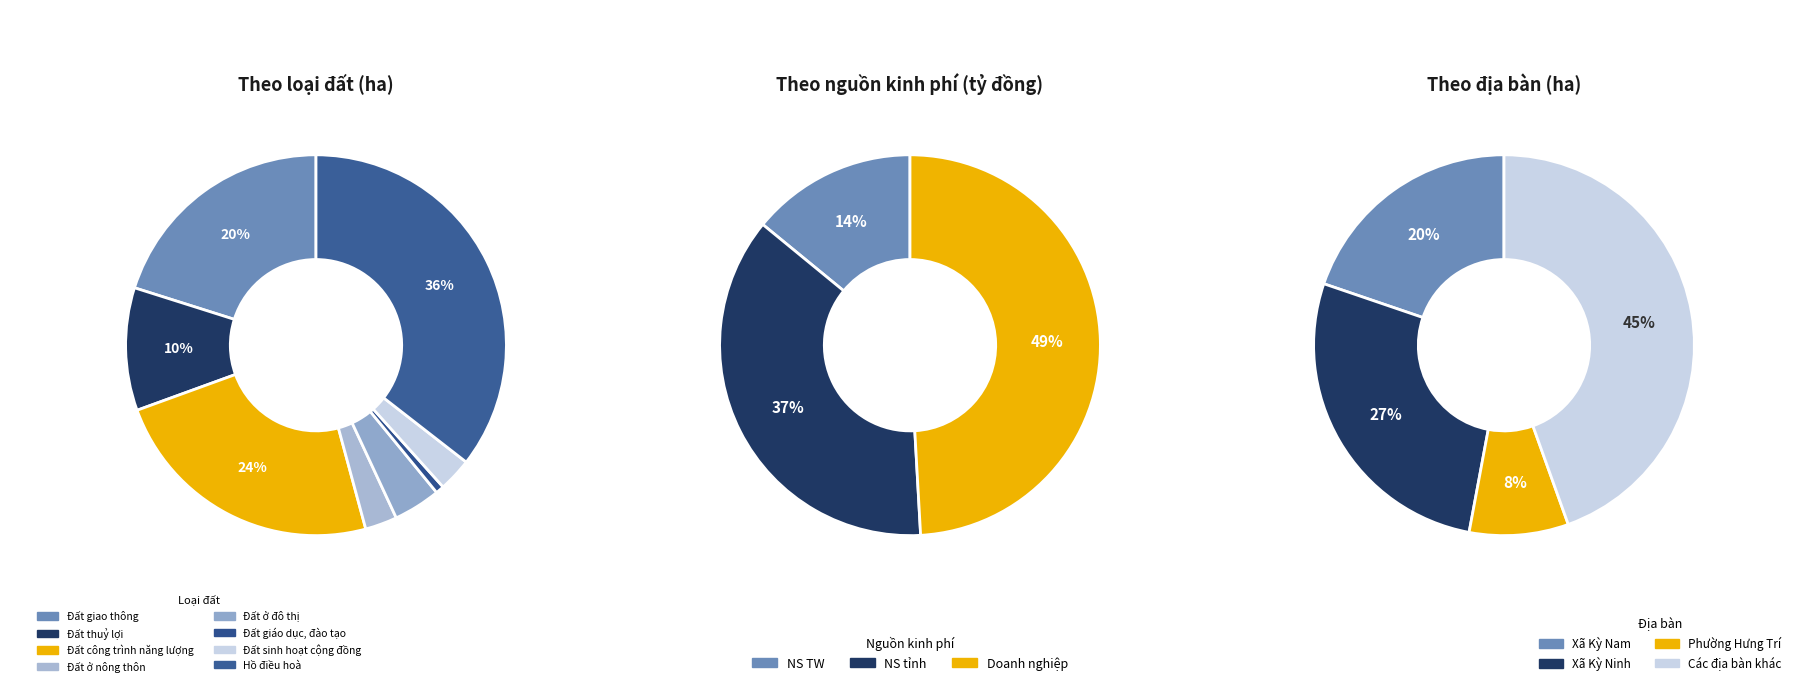

Which slice is the smallest?

Đất giáo dục, đào tạo